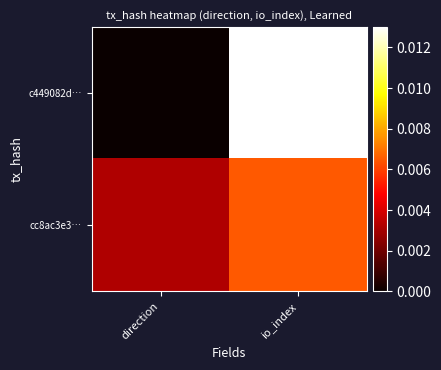

Which series has the widest spread of values?

c449082d…